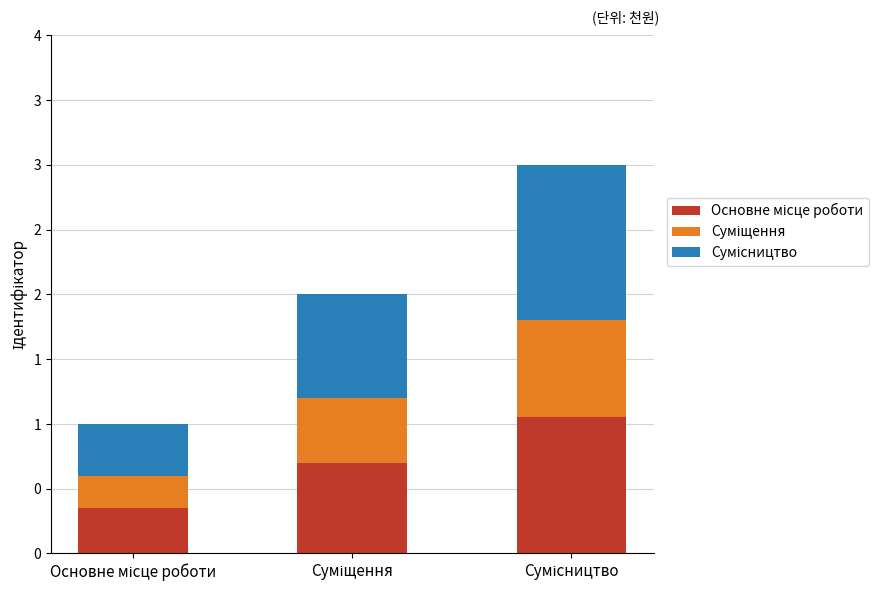

The value of Сумісництво at Основне місце роботи is 0.4. True or false?

True